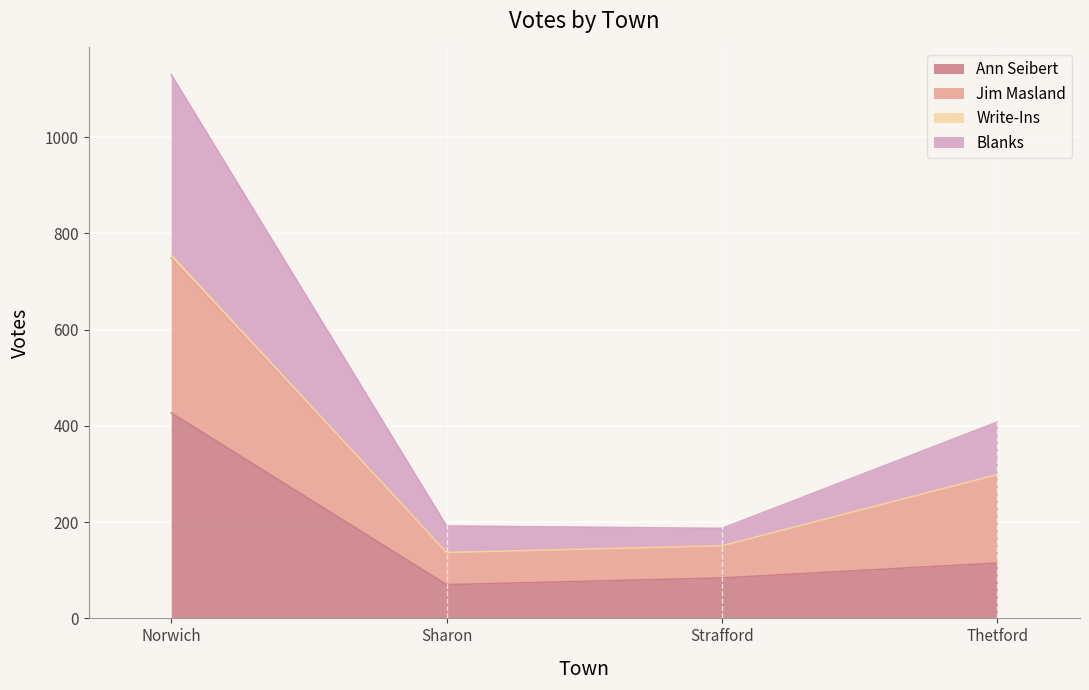

The value of Blanks at Norwich is 1289. True or false?

False